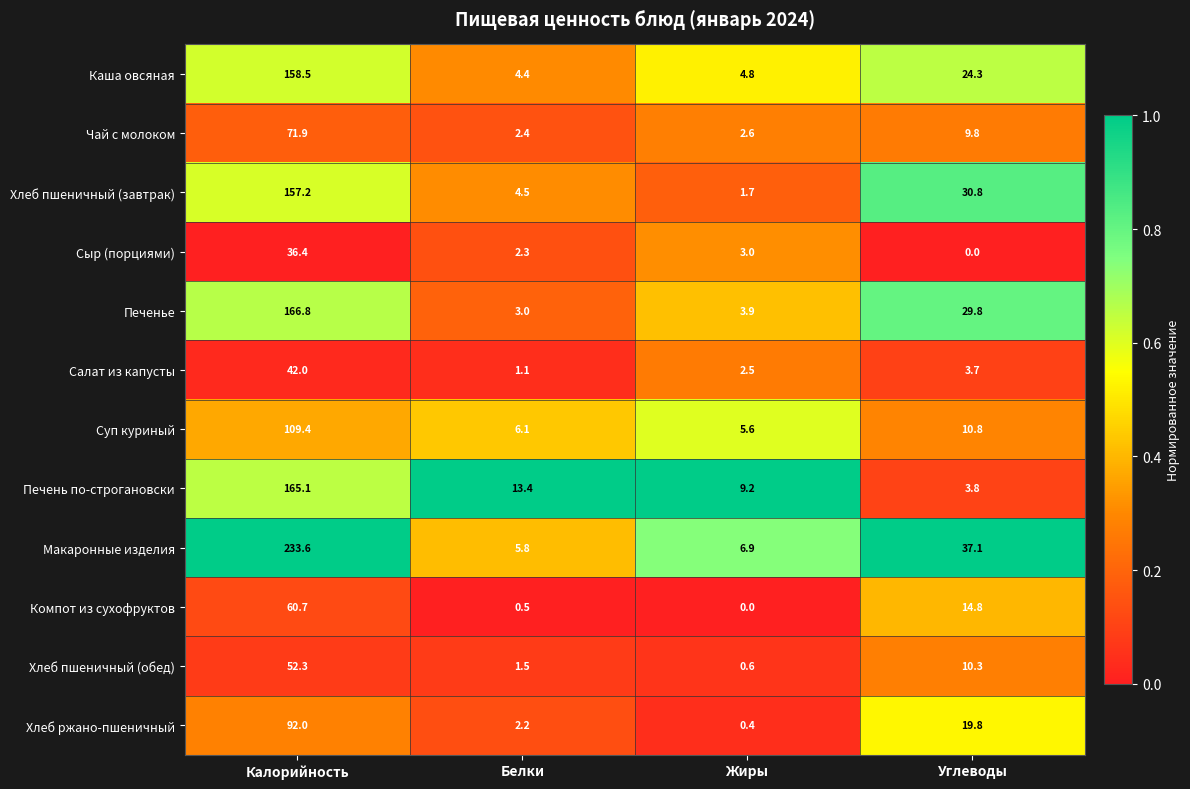

List the series in order of their peak value, highest first.

Макаронные изделия, Печенье, Печень по-строгановски, Каша овсяная, Хлеб пшеничный (завтрак), Суп куриный, Хлеб ржано-пшеничный, Чай с молоком, Компот из сухофруктов, Хлеб пшеничный (обед), Салат из капусты, Сыр (порциями)